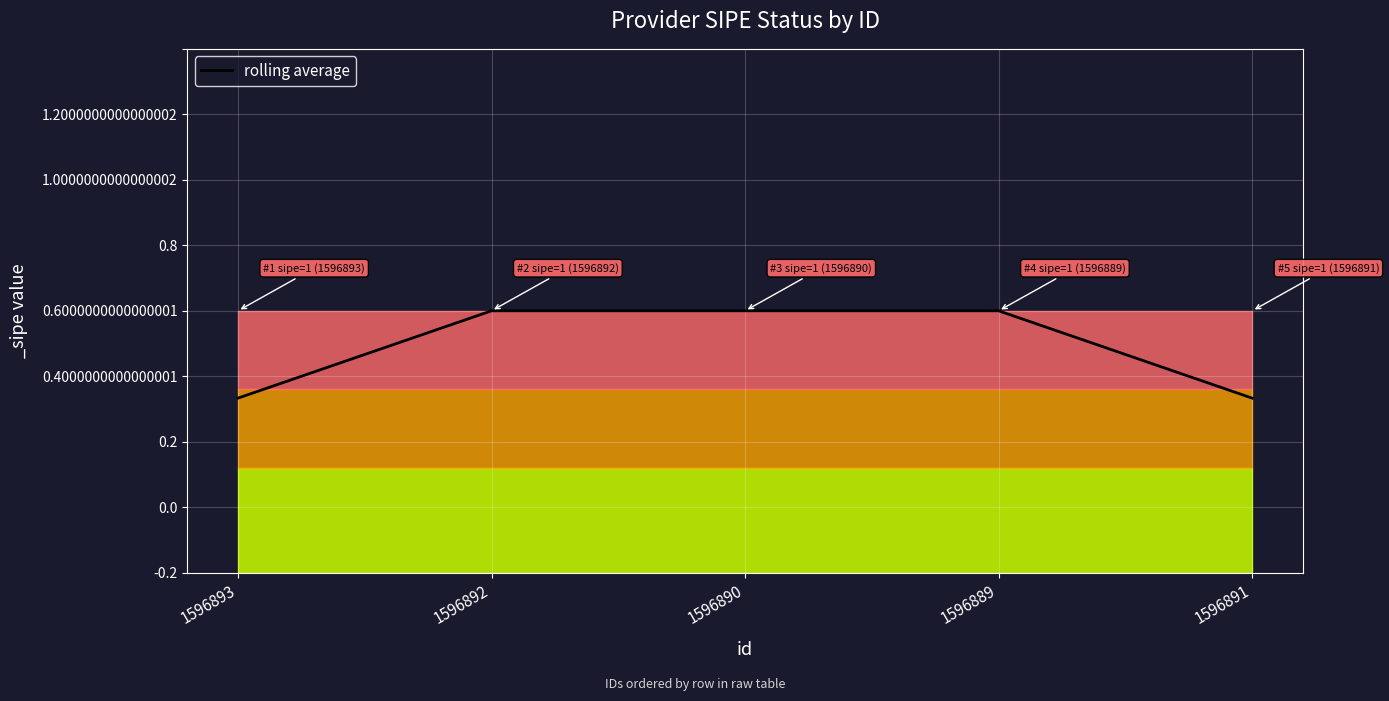

At which label is the value closest to 0?

1596893